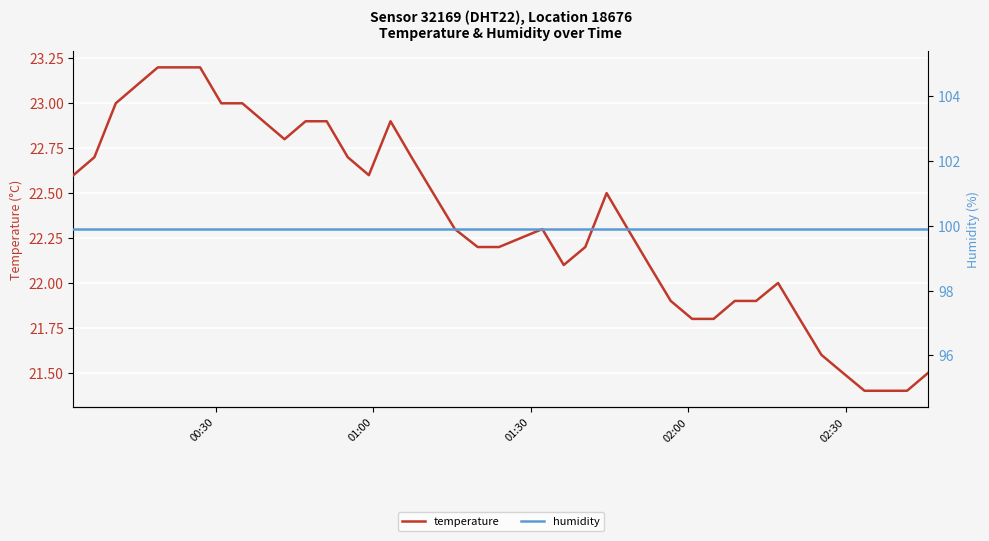

What is the minimum value for temperature?

21.4